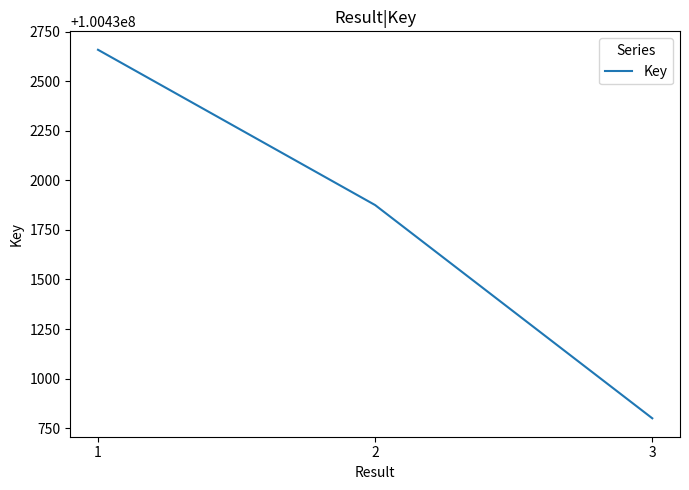

What is the greatest value displayed?

100432658